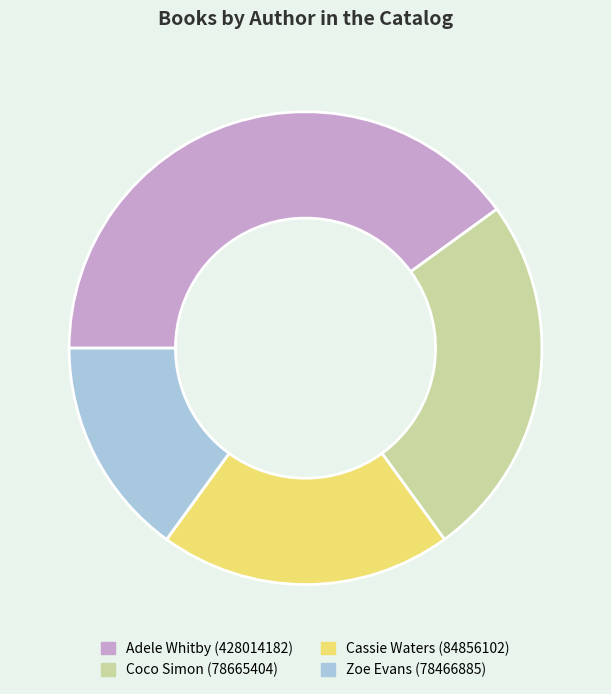

Does Zoe Evans (78466885) account for over 50% of the chart?

No